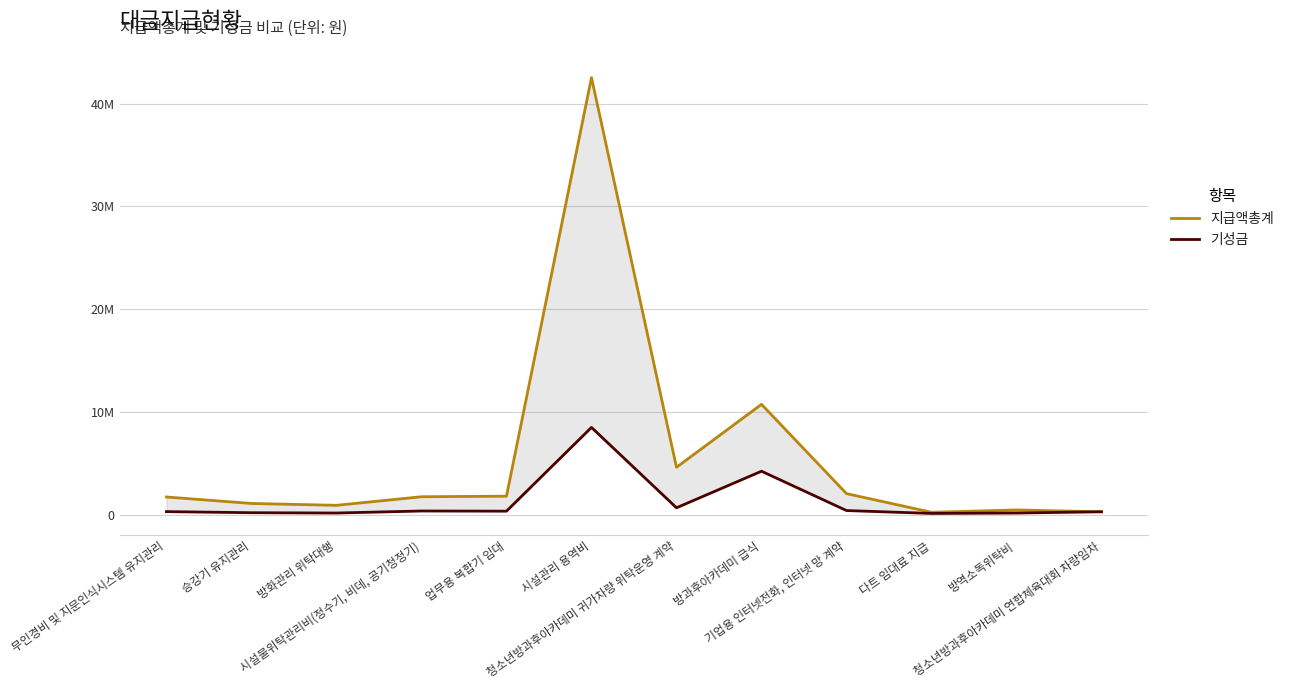

What is the label of the 10th point from the left?

다트 임대료 지급